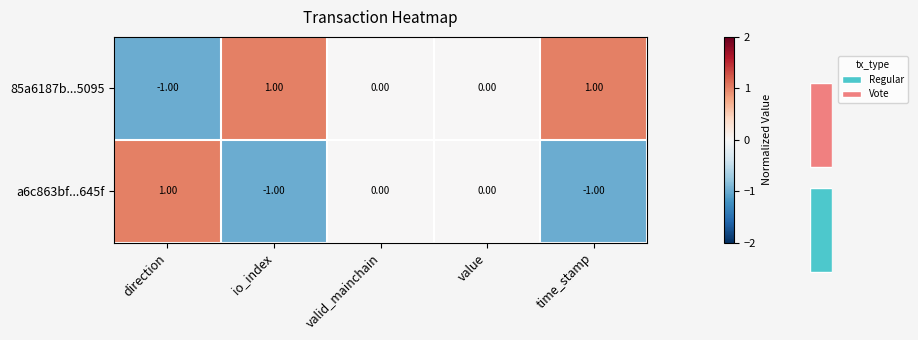

At which category is the sum across all series the highest?

direction